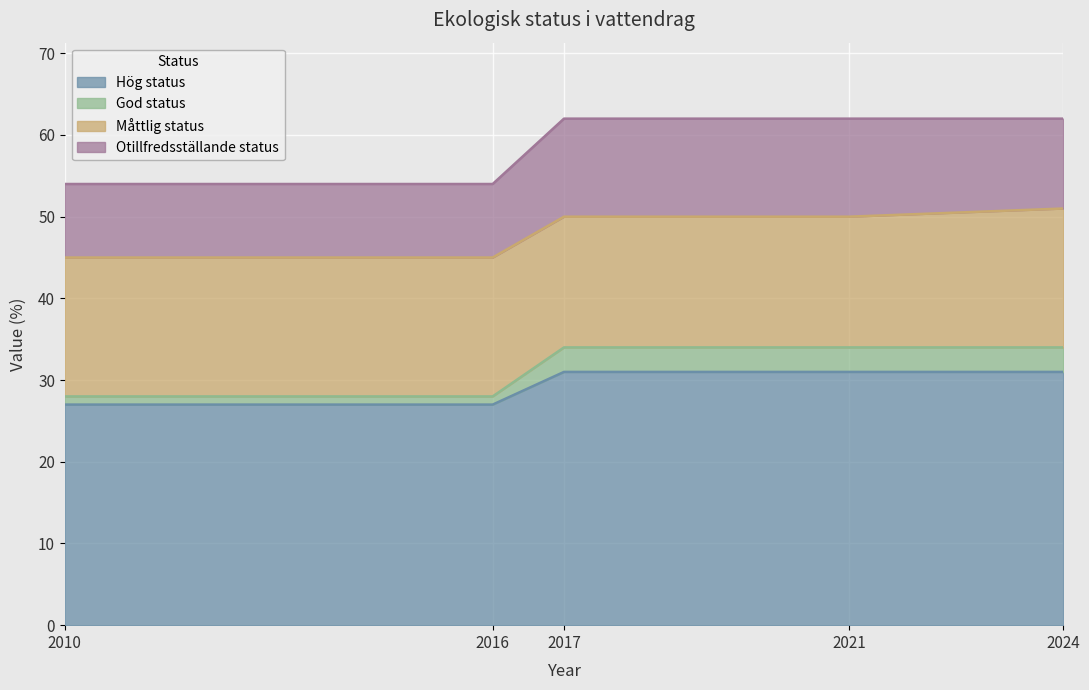

What value does the Hög status series have at 2024?

31